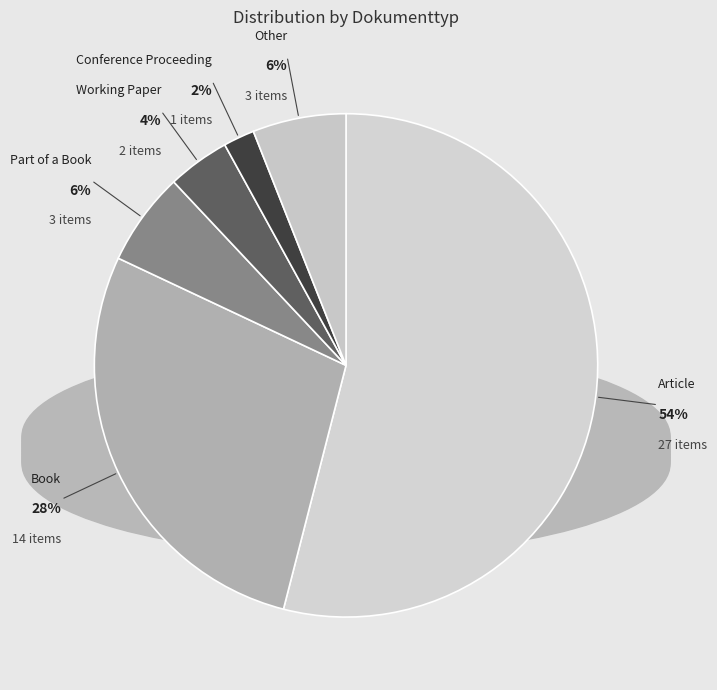

What is the smallest slice in the pie chart?

Conference Proceeding